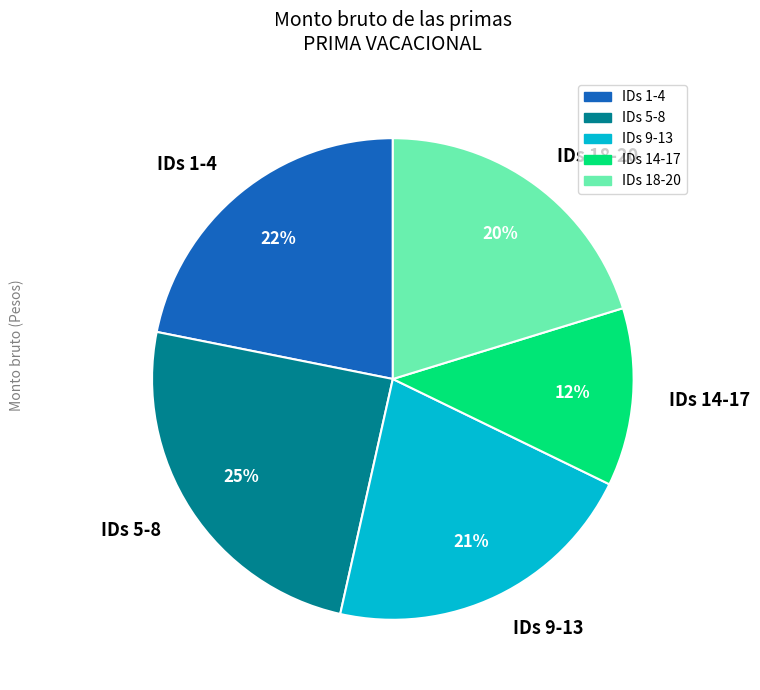

Which slice is the smallest?

IDs 14-17